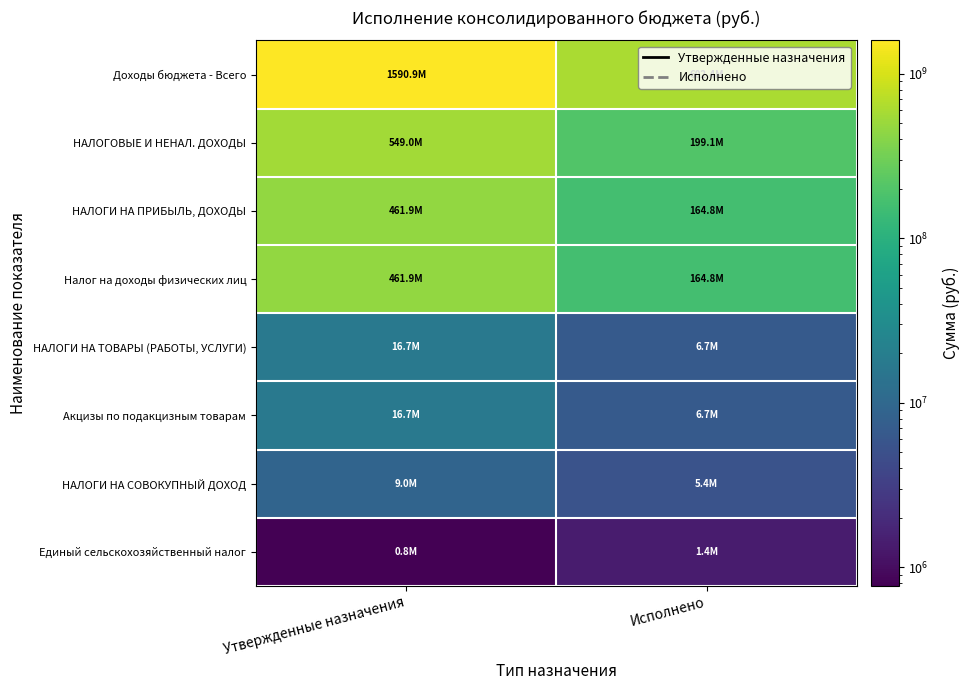

How many categories are shown in the chart?

2